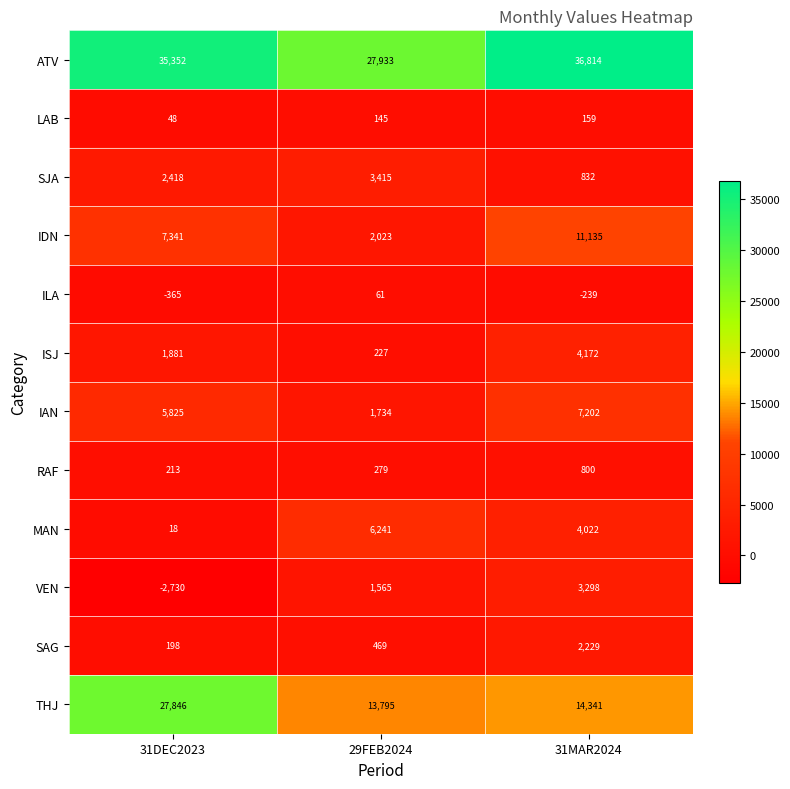

Which label corresponds to the largest value in the chart?

31MAR2024